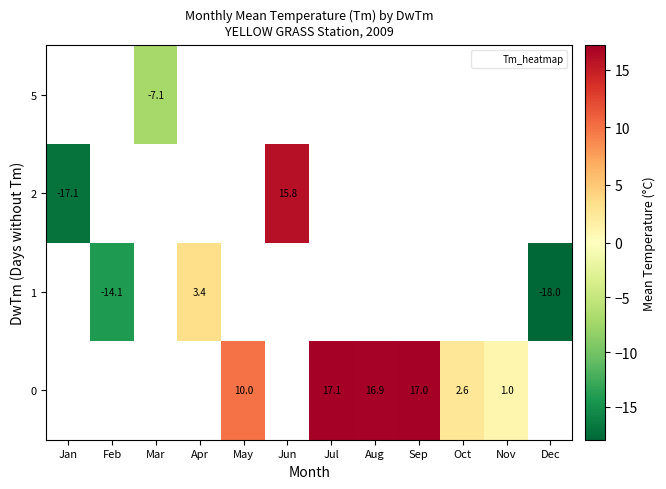

Is it true that 2 equals 5.5 at Jun?

False